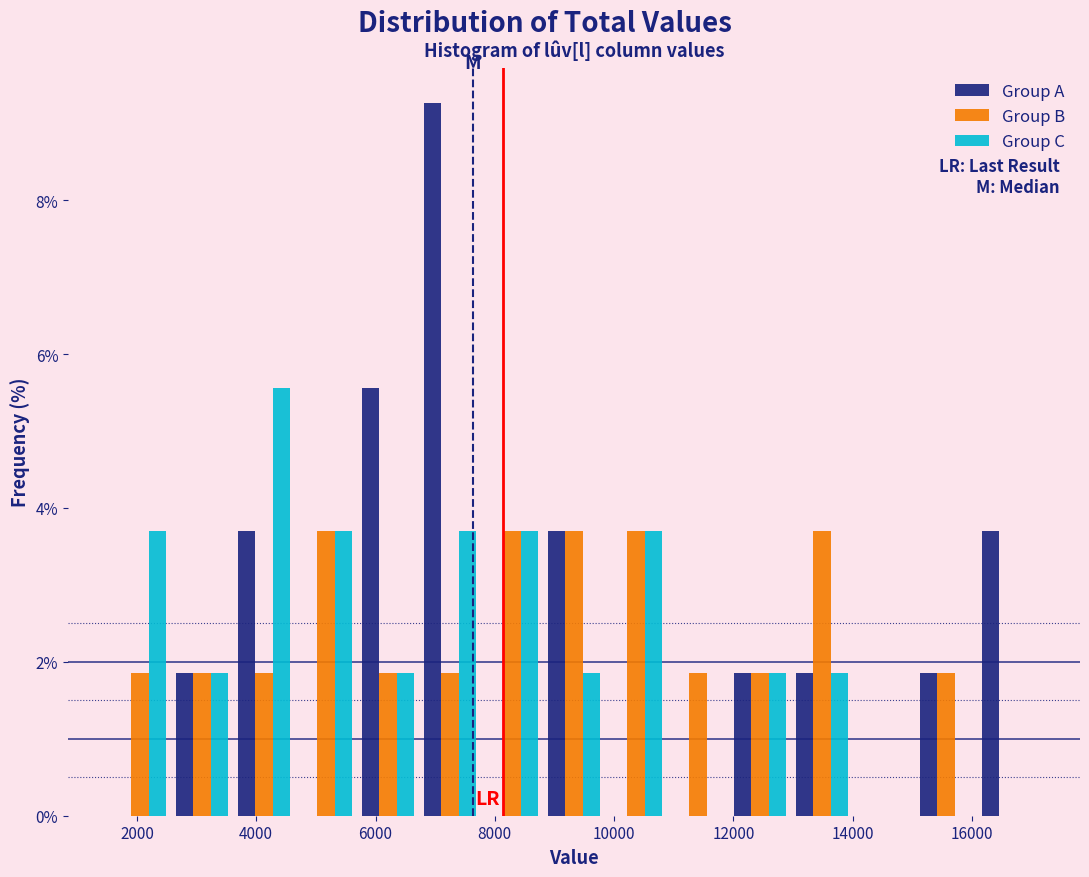

In the Group A series, which range on the x-axis has the tallest bar?

6800 to 7800